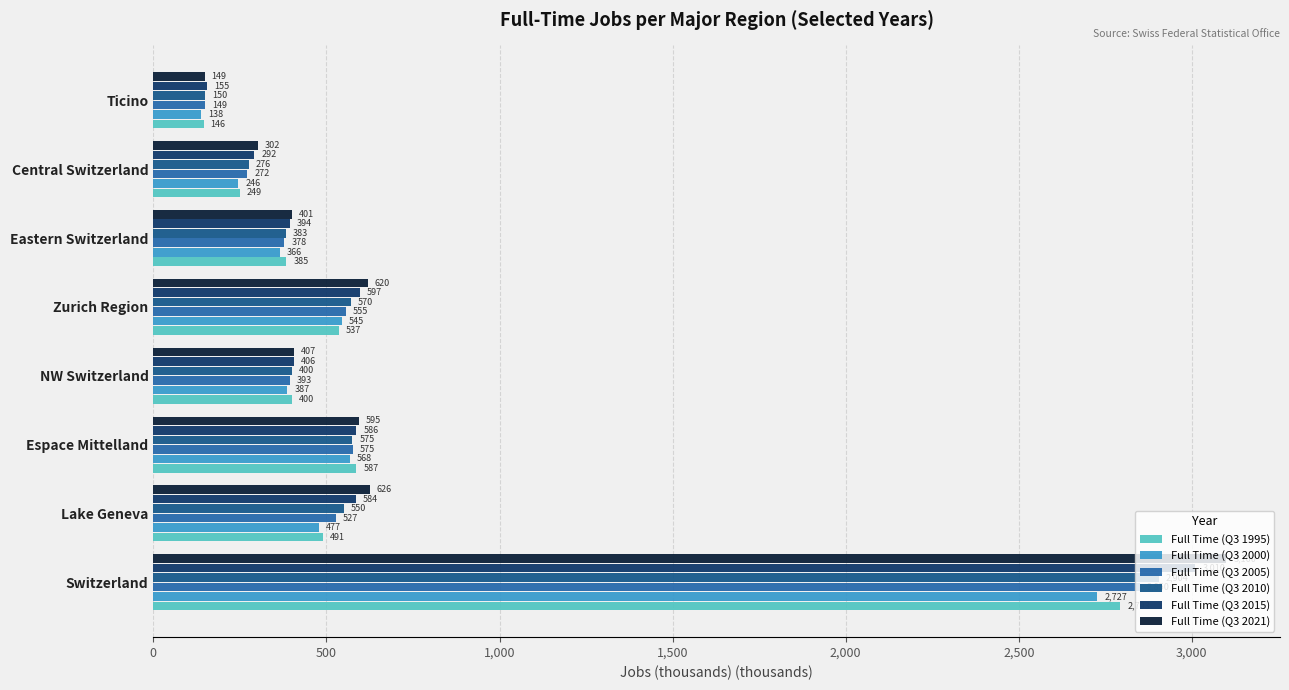

The value of Full Time (Q3 1995) at Lake Geneva is 112.6. True or false?

False